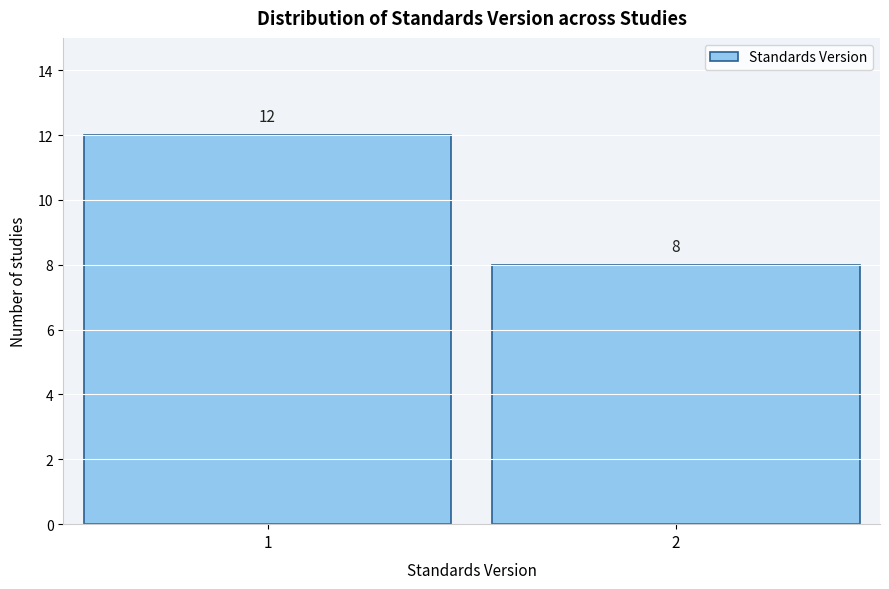

Reading left to right, what are all the values shown in this chart?

1=12	2=8